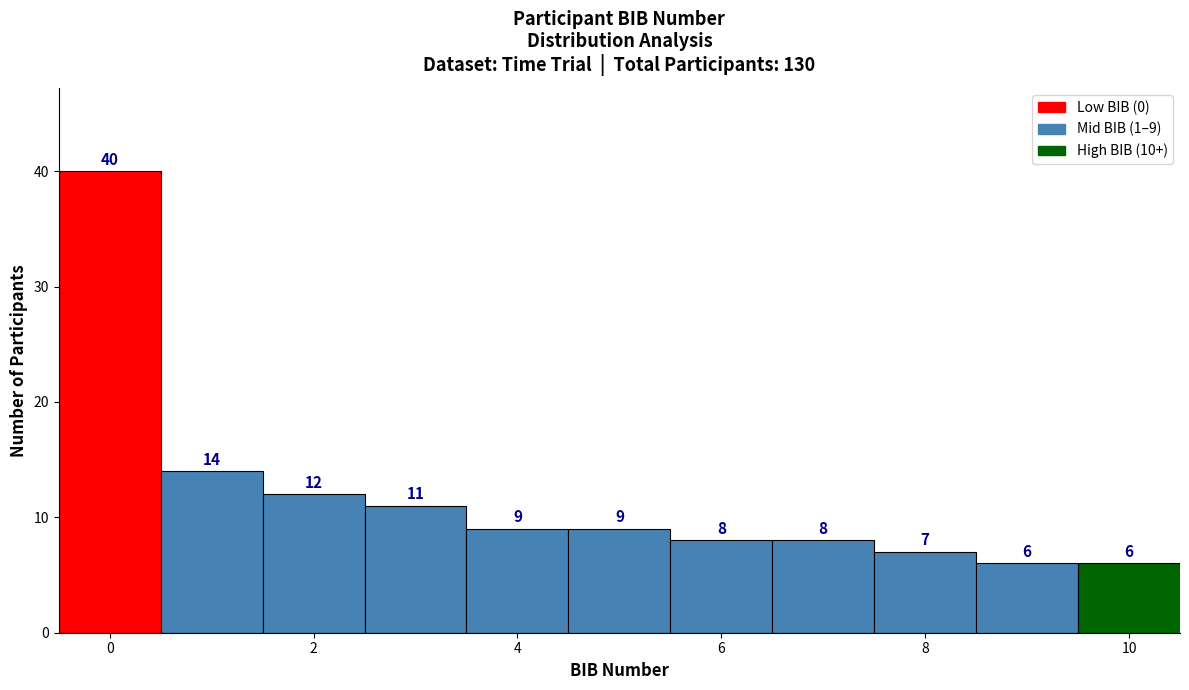

Which range on the x-axis has the tallest bar?

-0.5 to 0.5